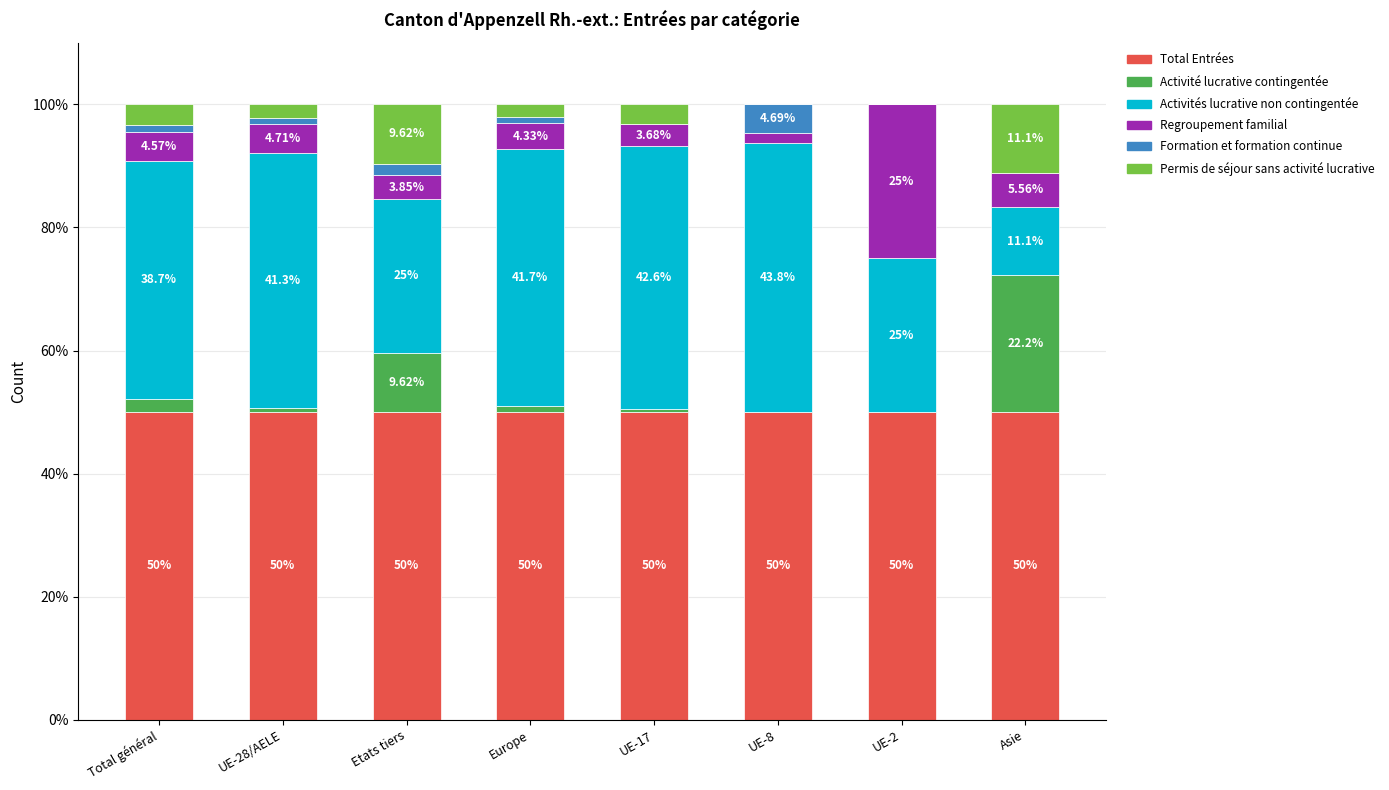

What are all the series names shown in the legend?

Total Entrées, Activité lucrative contingentée, Activités lucrative non contingentée, Regroupement familial, Formation et formation continue, Permis de séjour sans activité lucrative